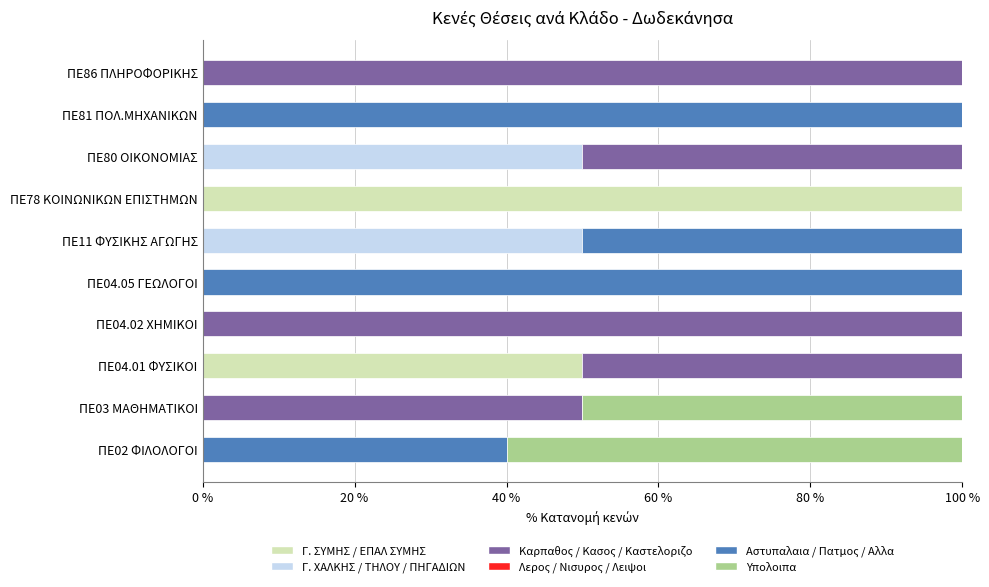

At which label does Γ. ΣΥΜΗΣ / ΕΠΑΛ ΣΥΜΗΣ reach its peak?

ΠΕ78 ΚΟΙΝΩΝΙΚΩΝ ΕΠΙΣΤΗΜΩΝ